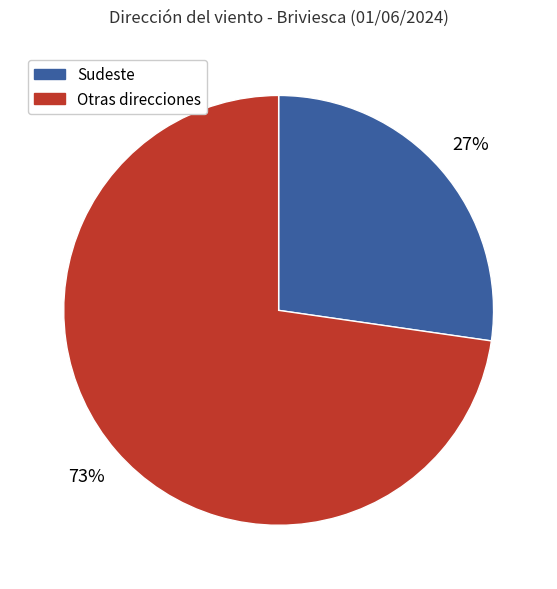

Is there a majority slice in this chart?

Yes